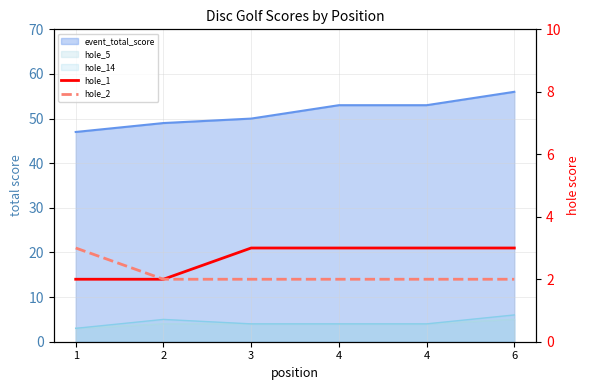

Reading left to right, extract all data points from this chart.

hole_1: 2	2	3	3	3	3
hole_2: 3	2	2	2	2	2